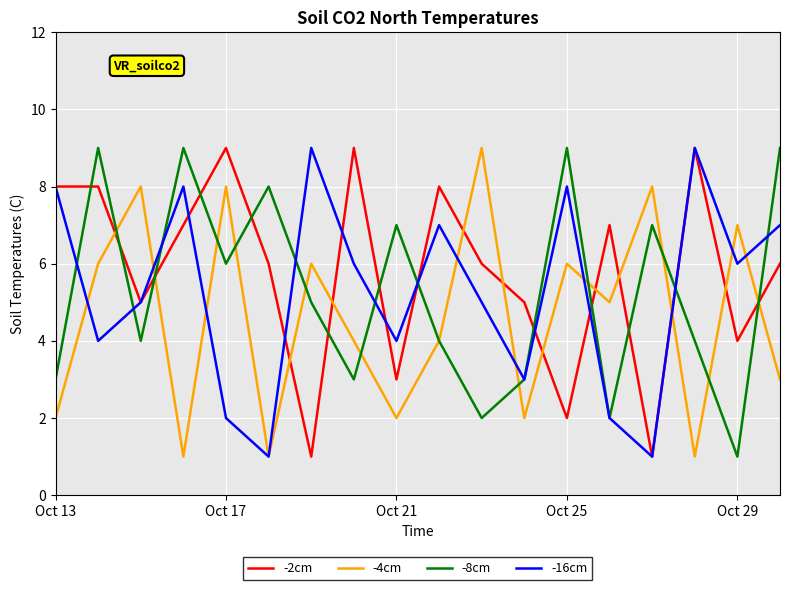

Which series has the largest total across all categories?

-2cm